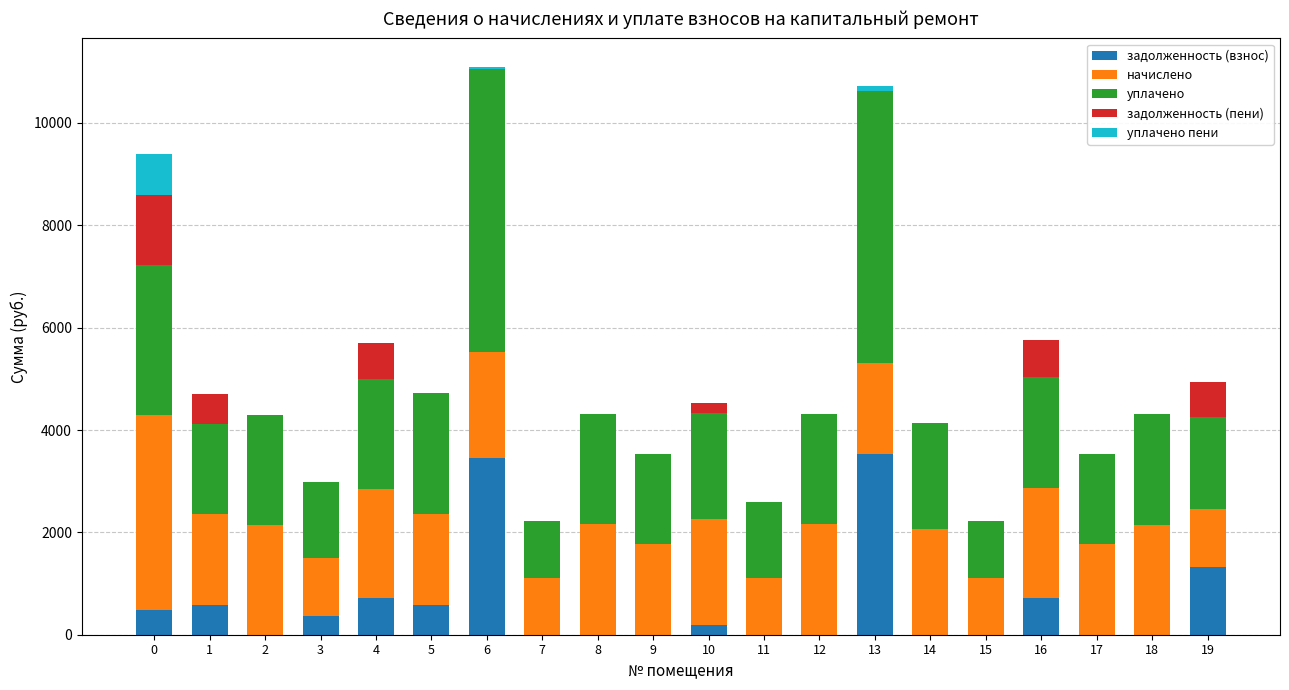

Are the bars grouped side by side (vs. stacked)?

No